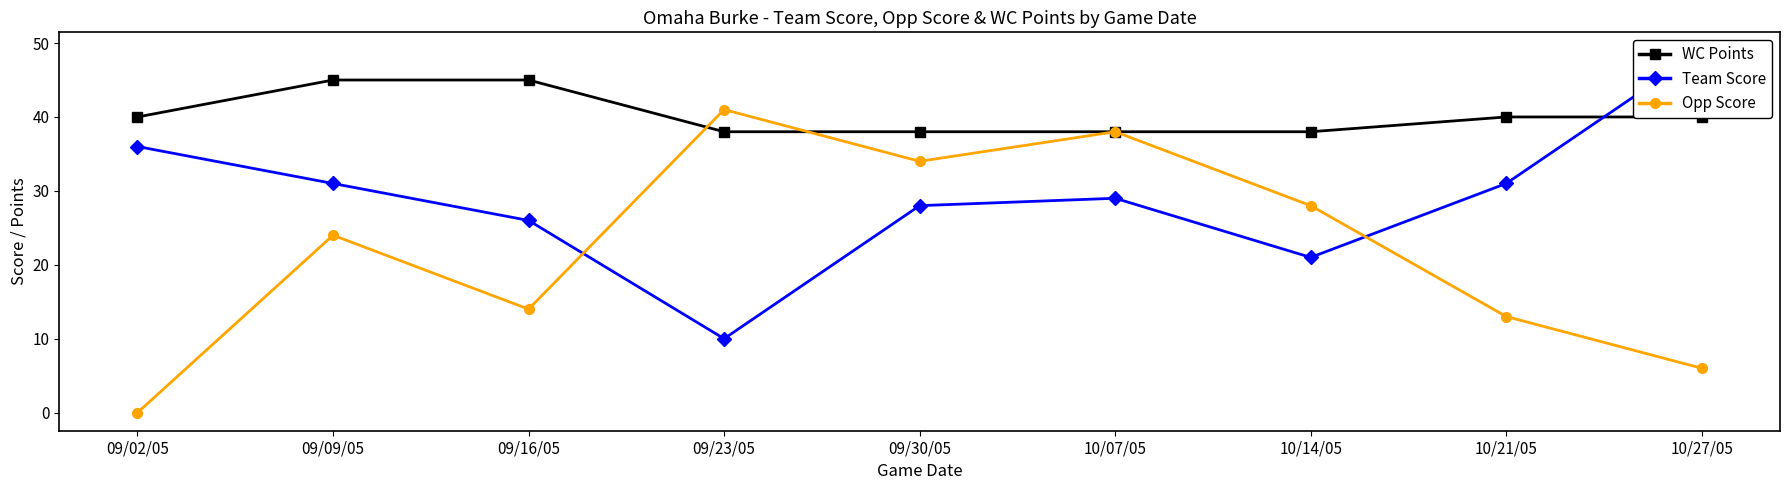

What is the difference between the highest and lowest values at 09/02/05?

40